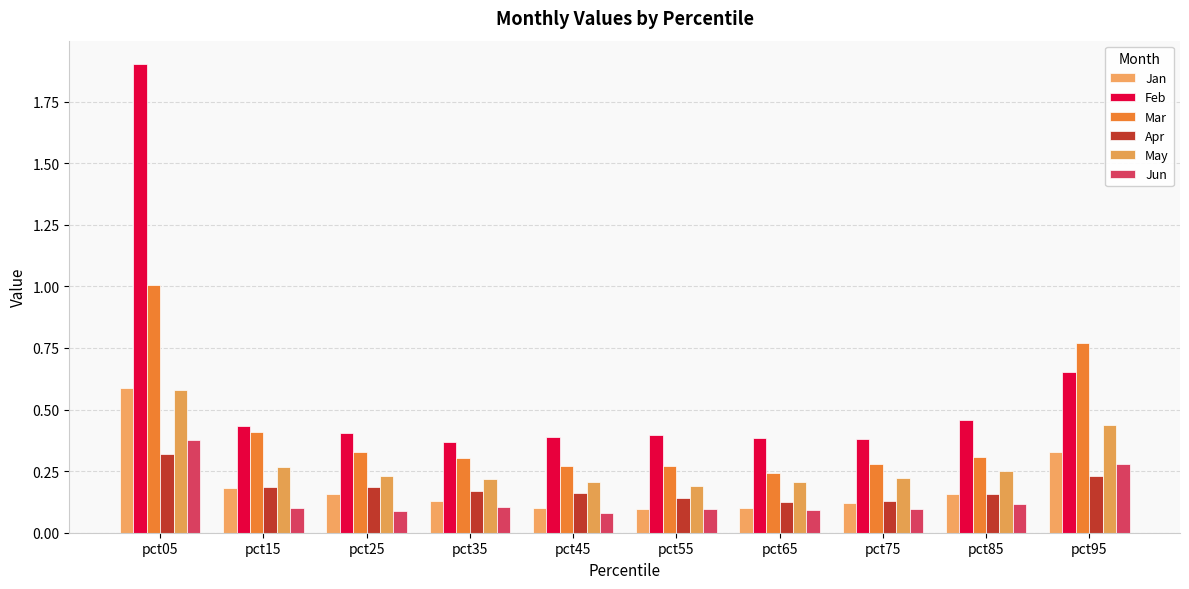

Count the number of data series in this chart.

6